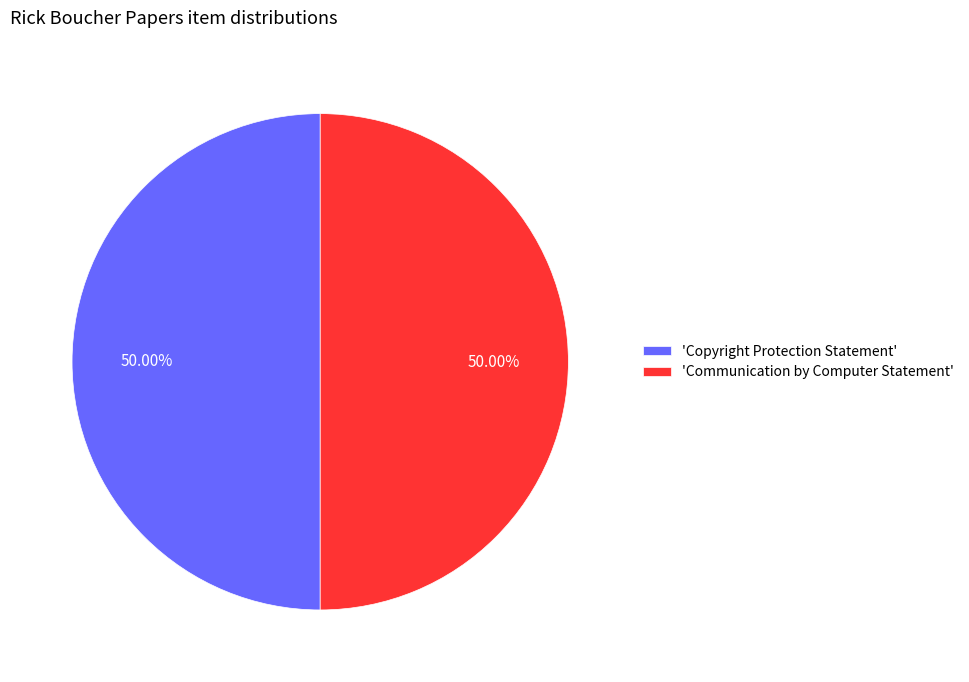

Combined, do 'Communication by Computer Statement' and 'Copyright Protection Statement' account for over 50%?

Yes